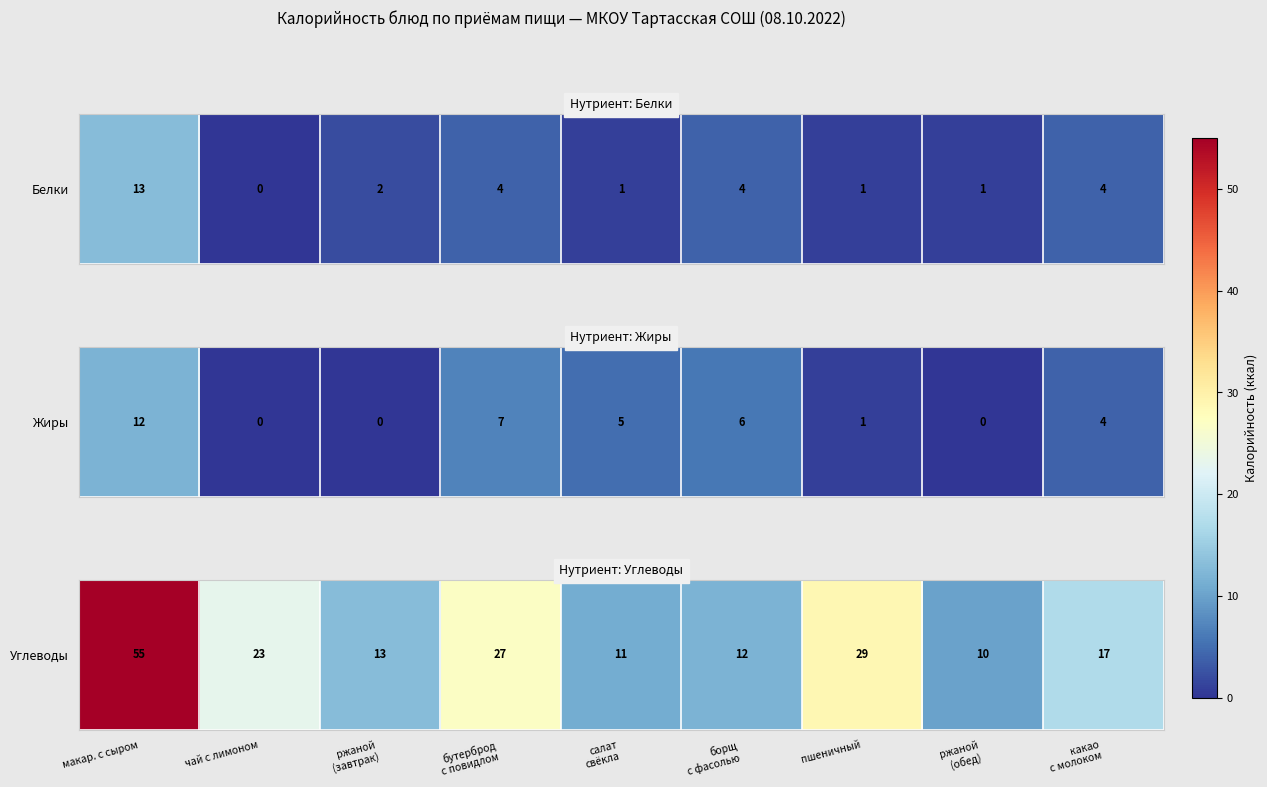

The value at чай с лимоном is 6. True or false?

False